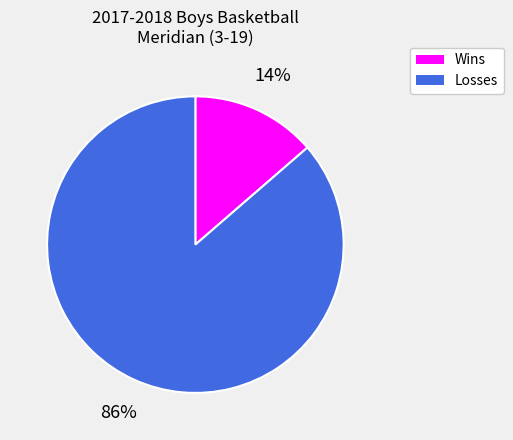

Which category has the smallest portion of the pie?

Wins